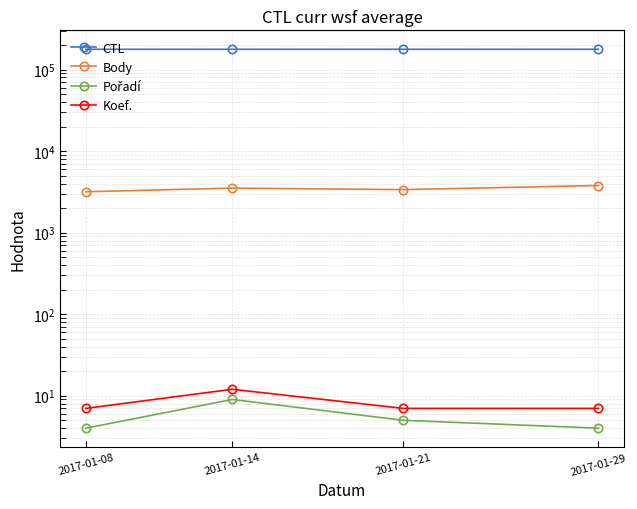

What is the difference between the maximum and minimum values in the Body series?

610